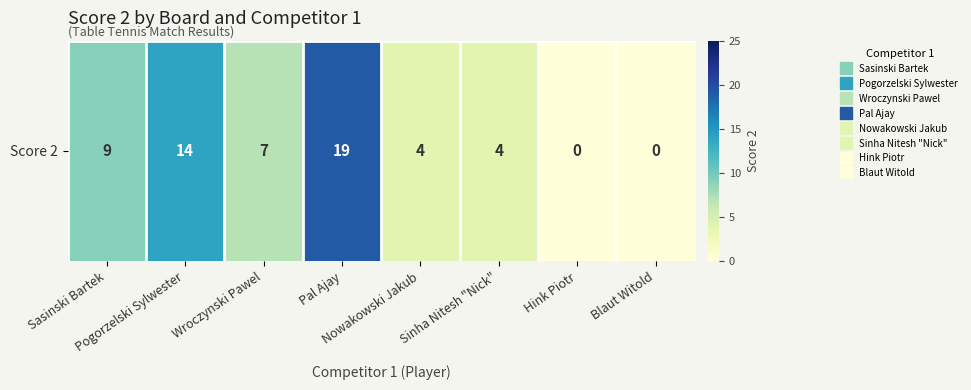

List the labels in order of value, largest first.

Pal Ajay, Pogorzelski Sylwester, Sasinski Bartek, Wroczynski Pawel, Nowakowski Jakub, Sinha Nitesh "Nick", Hink Piotr, Blaut Witold